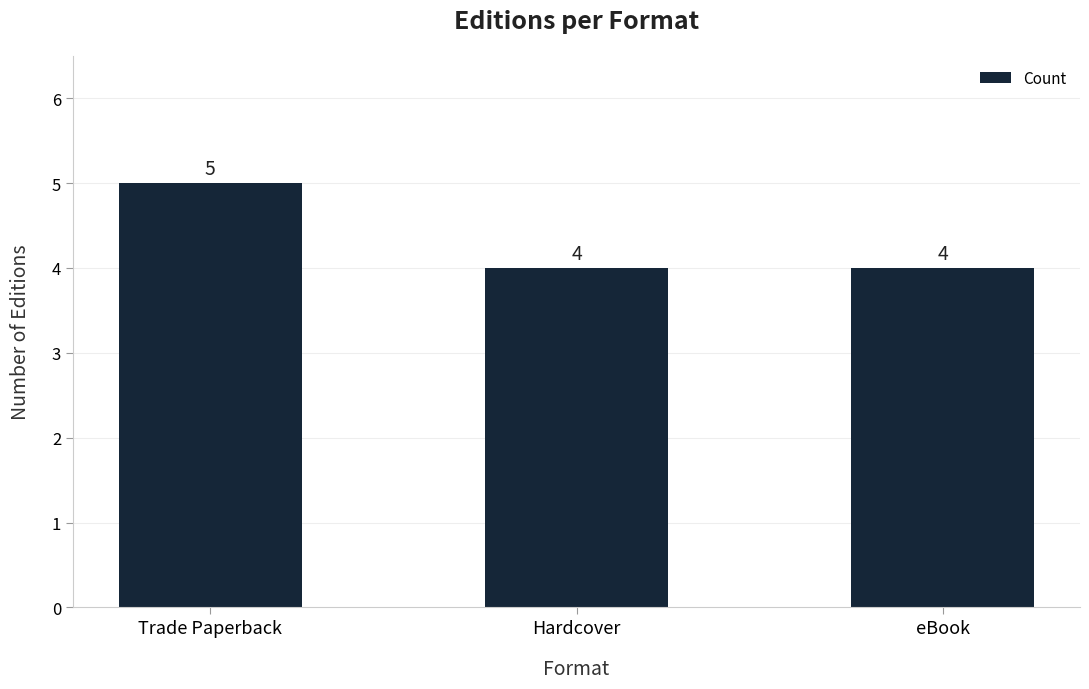

The value at Trade Paperback is 2. True or false?

False